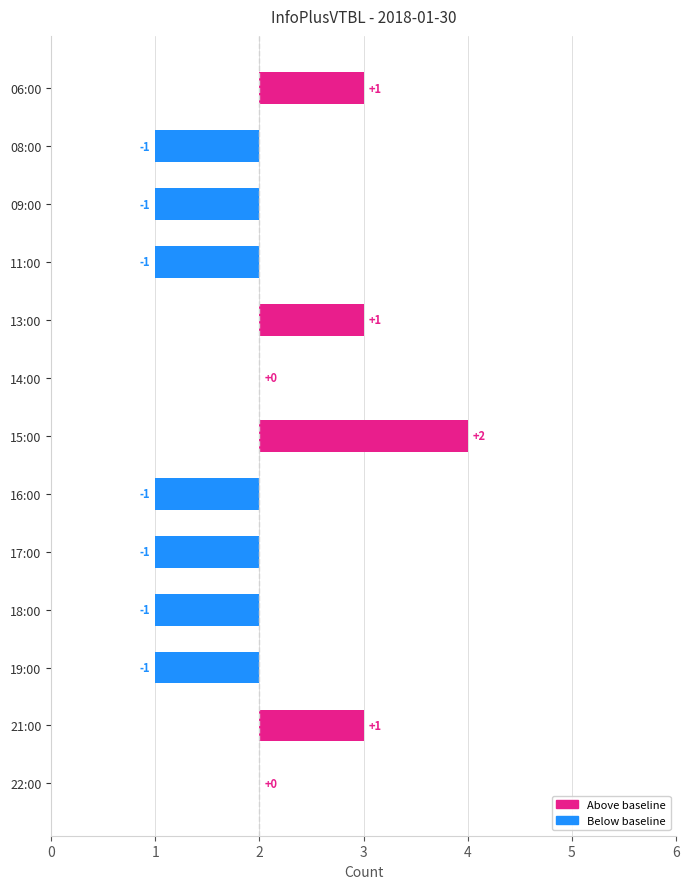

Rank the categories by value from highest to lowest.

15:00, 06:00, 13:00, 21:00, 14:00, 22:00, 08:00, 09:00, 11:00, 16:00, 17:00, 18:00, 19:00